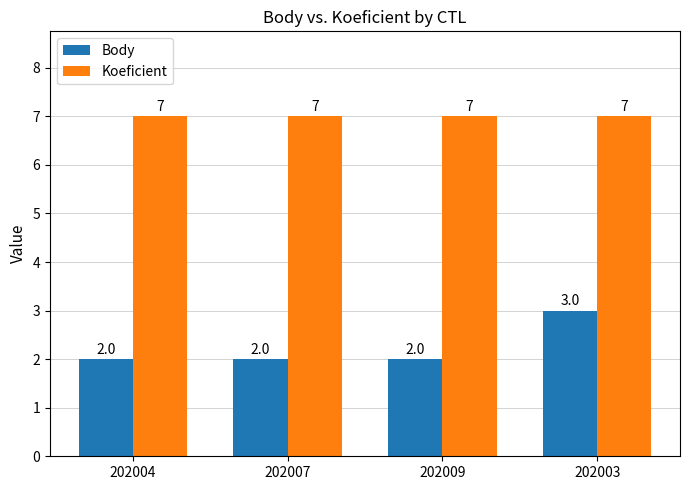

True or false: Koeficient has a value of 10 at 202003.

False